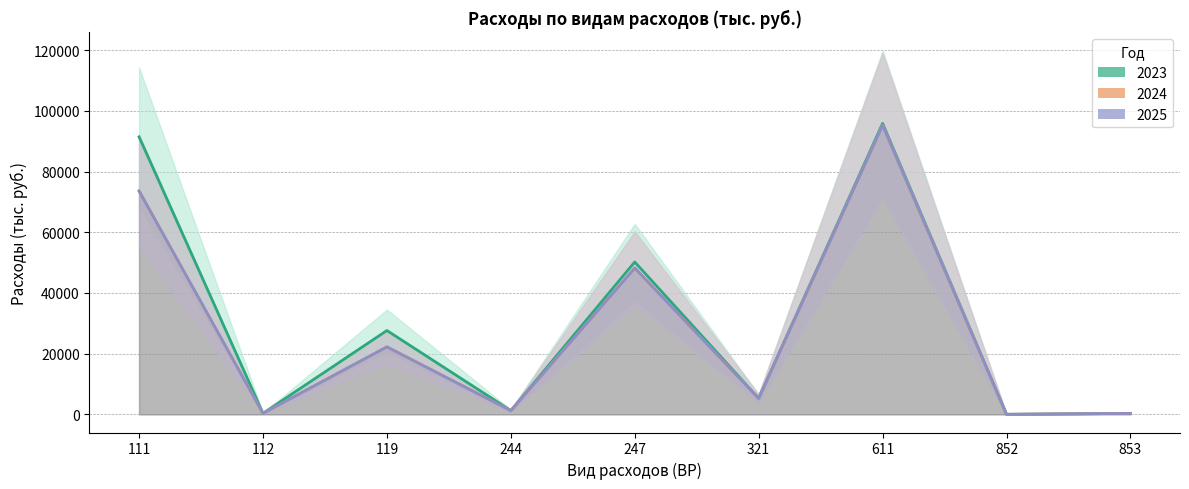

Does the chart have visible grid lines?

Yes